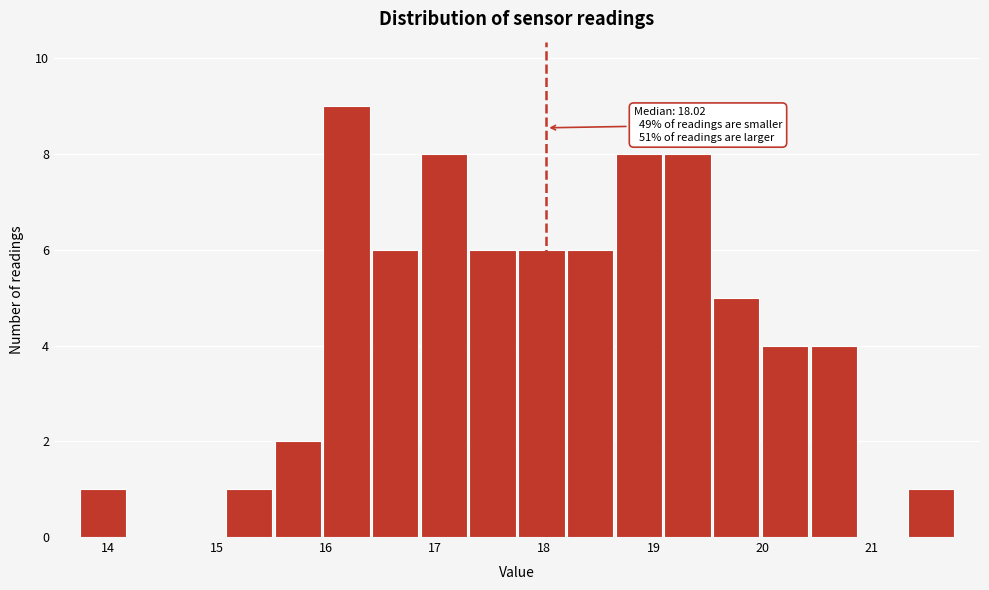

Which range on the x-axis has the tallest bar?

16.0 to 16.4